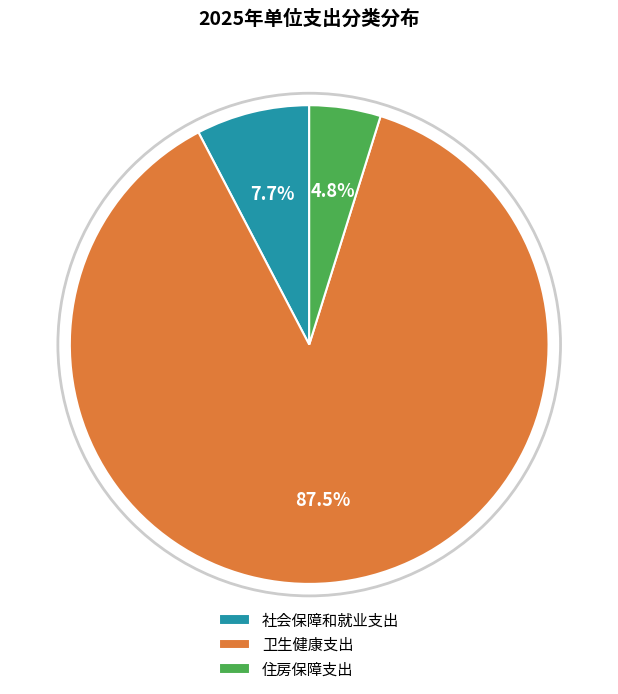

Is 住房保障支出 the majority of the pie?

No